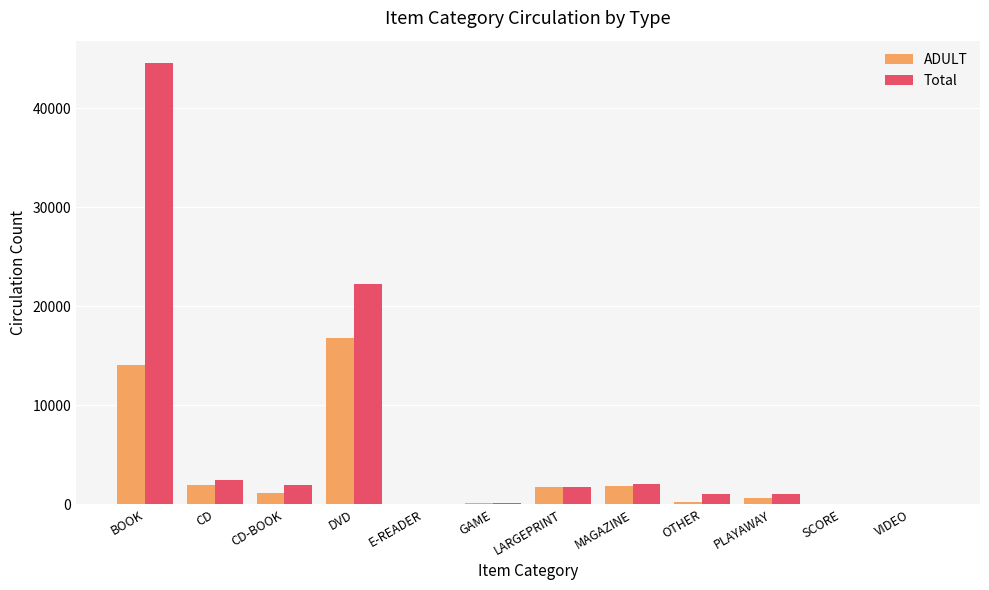

What is the sum of the ADULT values at VIDEO and GAME?

91